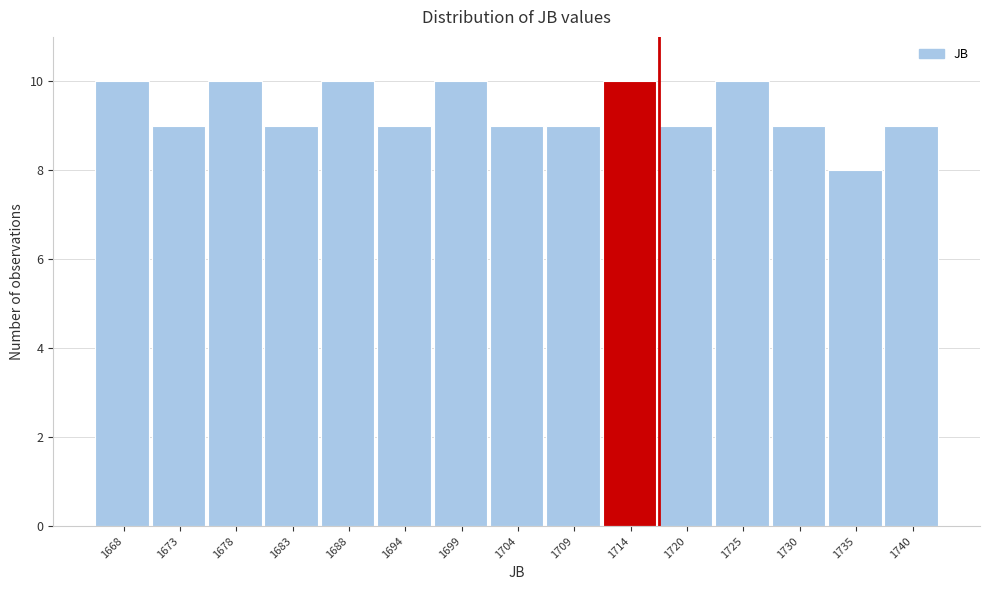

Reading left to right, transcribe all the data shown in this chart.

10	9	10	9	10	9	10	9	9	10	9	10	9	8	9